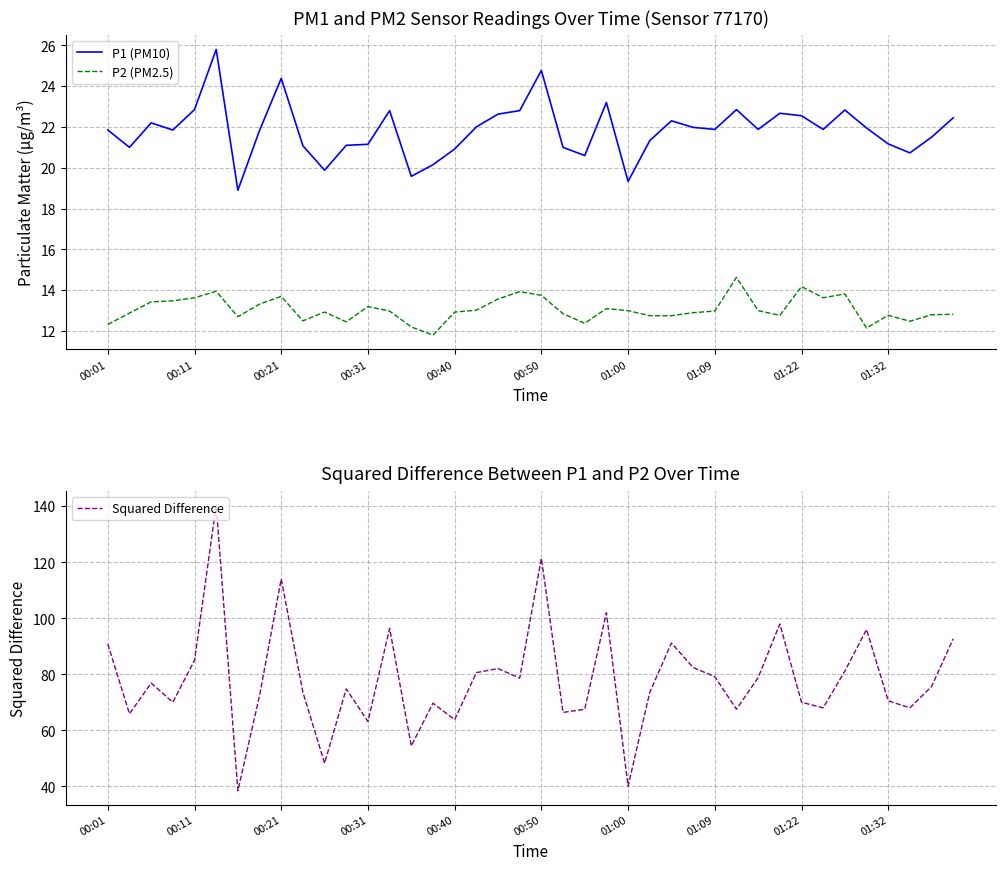

In Squared Difference, how many points are higher than both neighbors (excluding endpoints)?

12